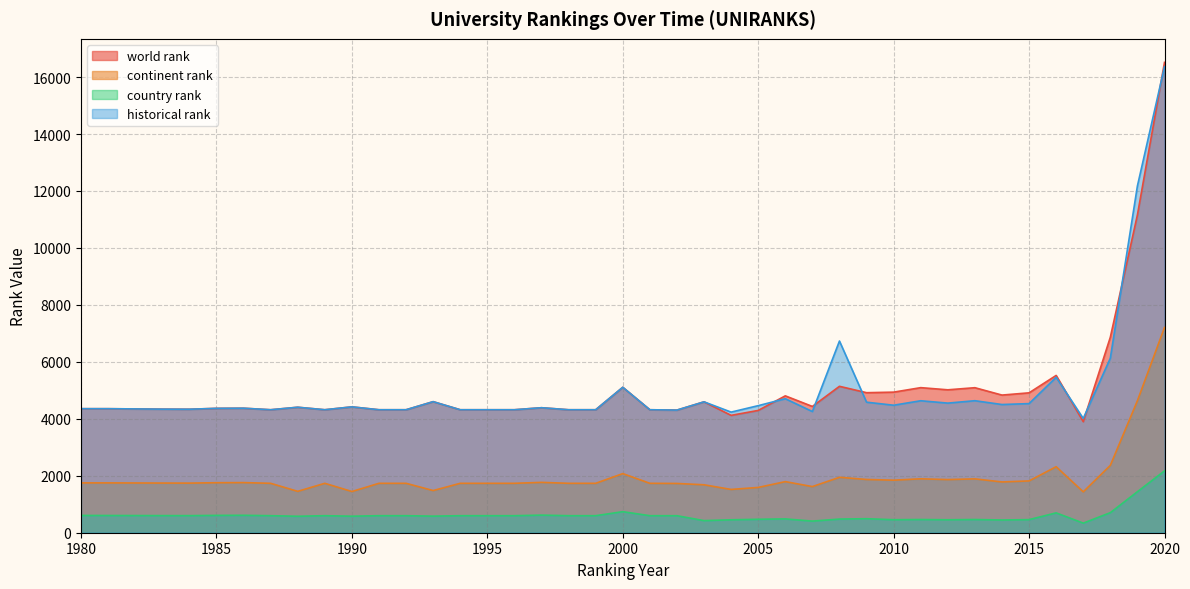

The historical rank series shows 1752.0 at 1988. True or false?

False